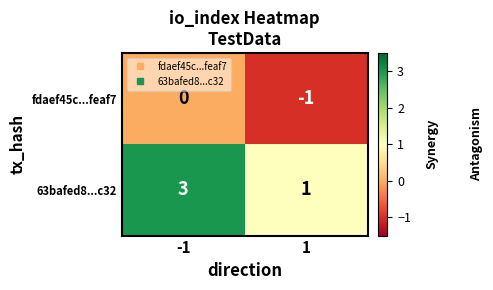

Is the value of fdaef45c...feaf7 at 1 greater than the value of 63bafed8...c32 at -1?

No